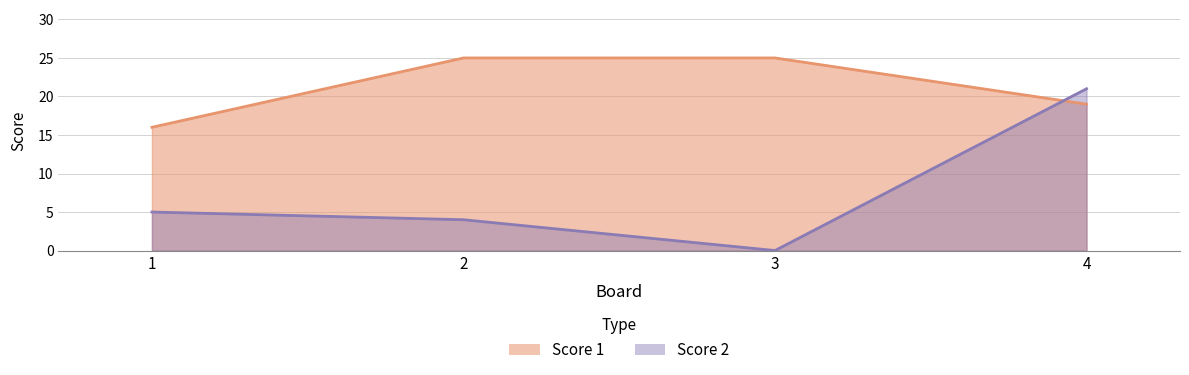

Which series has the widest spread of values?

Score 2